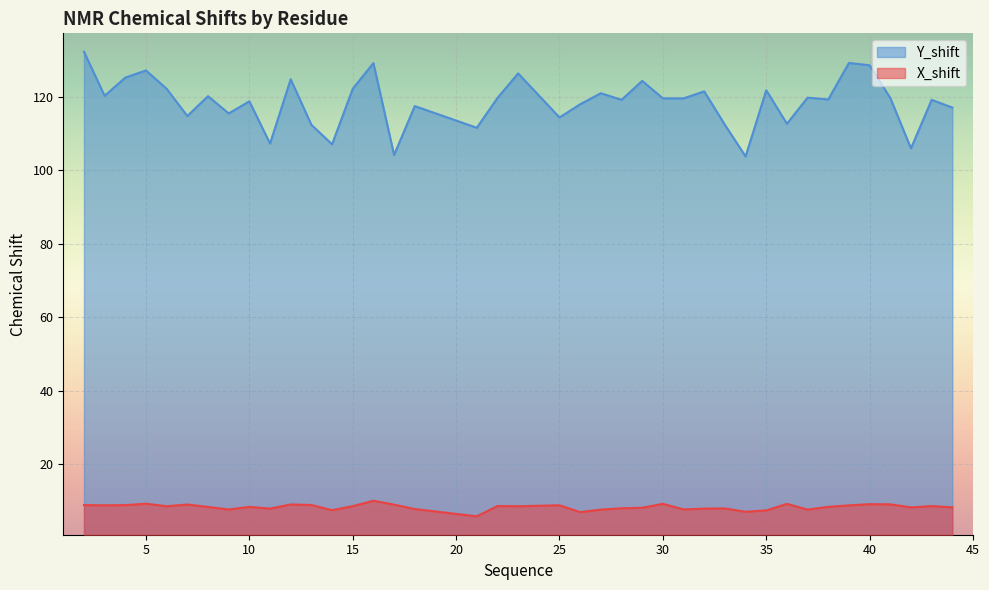

Between 31 and 36, which is larger?

36